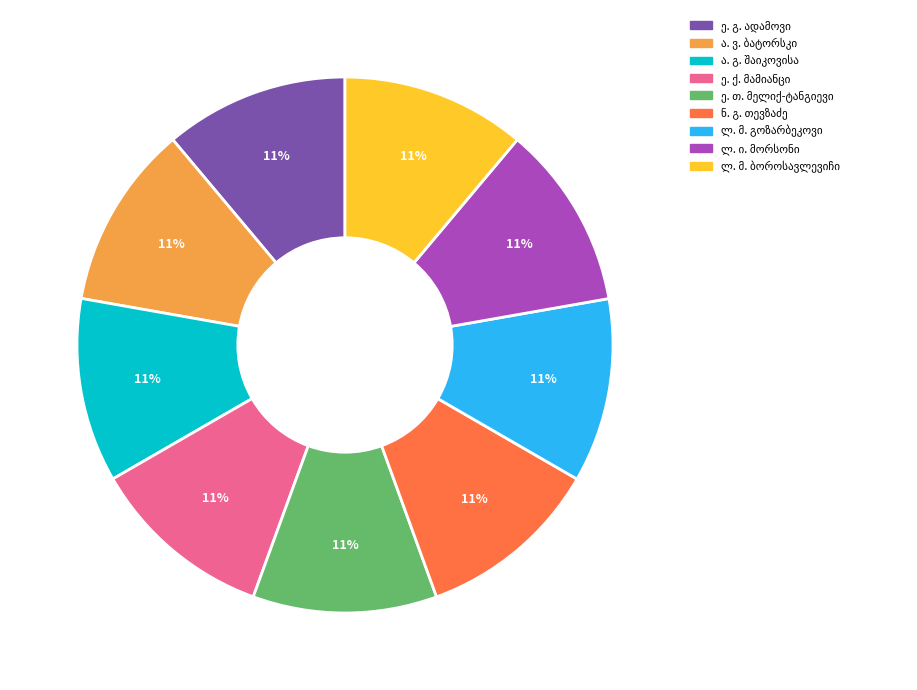

Does any single category account for the majority?

No